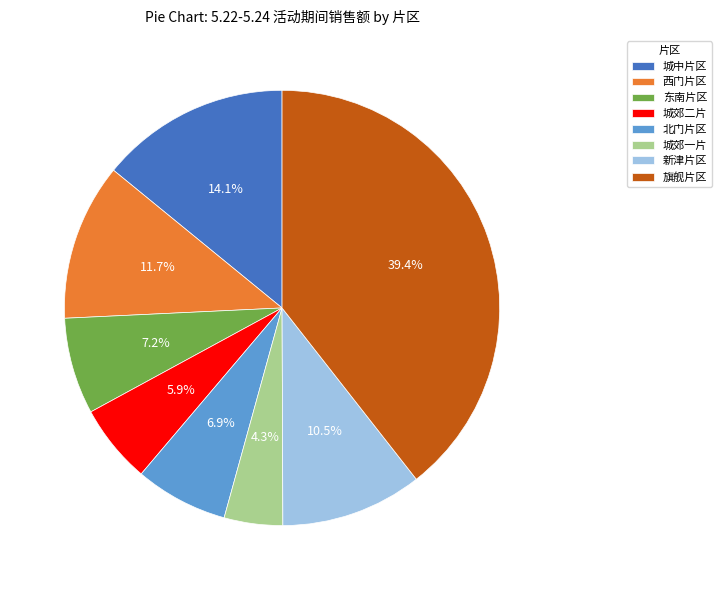

Does 城郊一片 represent more than half of the total?

No